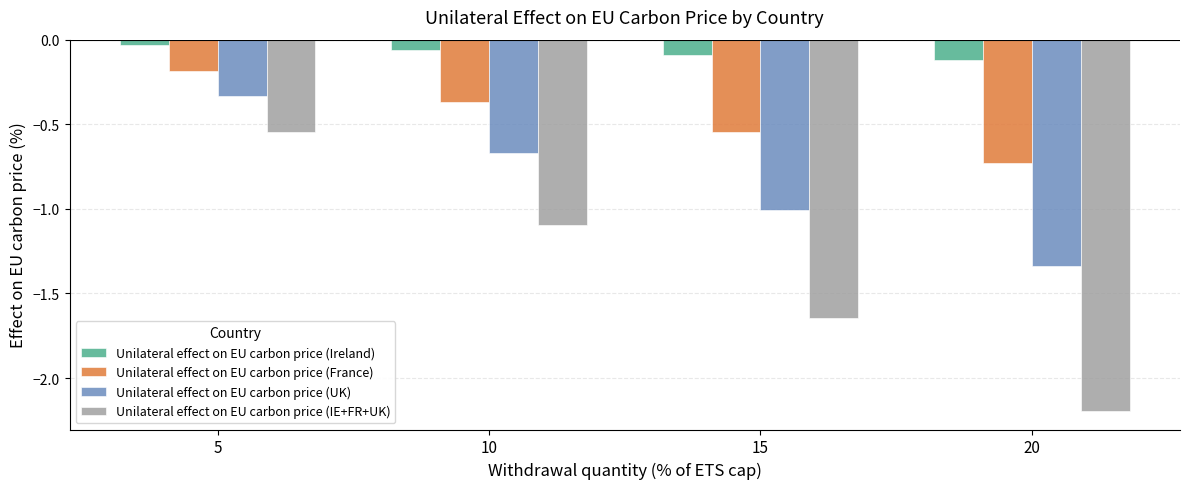

Rank the series by their average value, from lowest to highest.

Unilateral effect on EU carbon price (IE+FR+UK), Unilateral effect on EU carbon price (UK), Unilateral effect on EU carbon price (France), Unilateral effect on EU carbon price (Ireland)